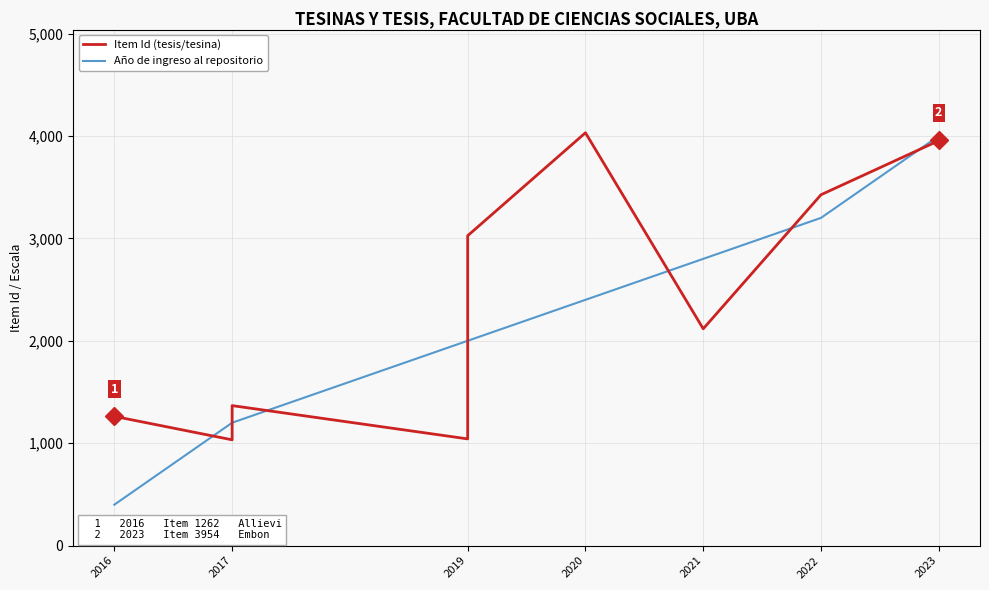

What is the highest value of the Año de ingreso al repositorio series?

4000